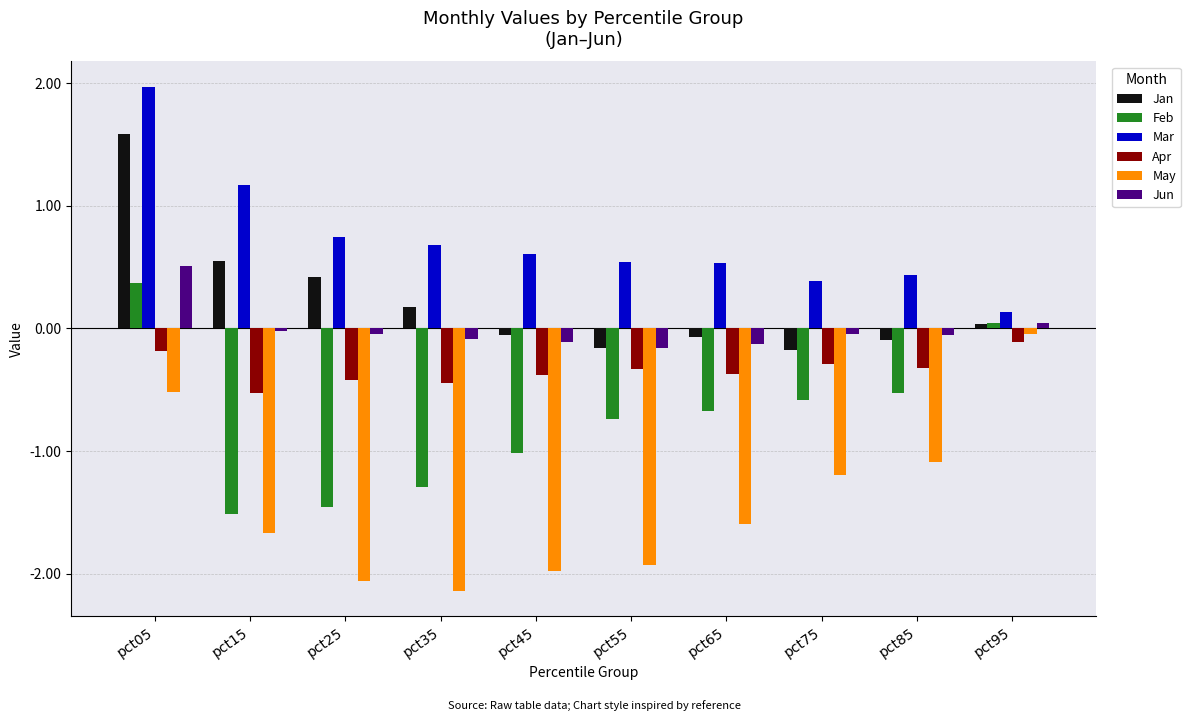

What is the value of the Apr bar at the 9th from the left?

-0.3